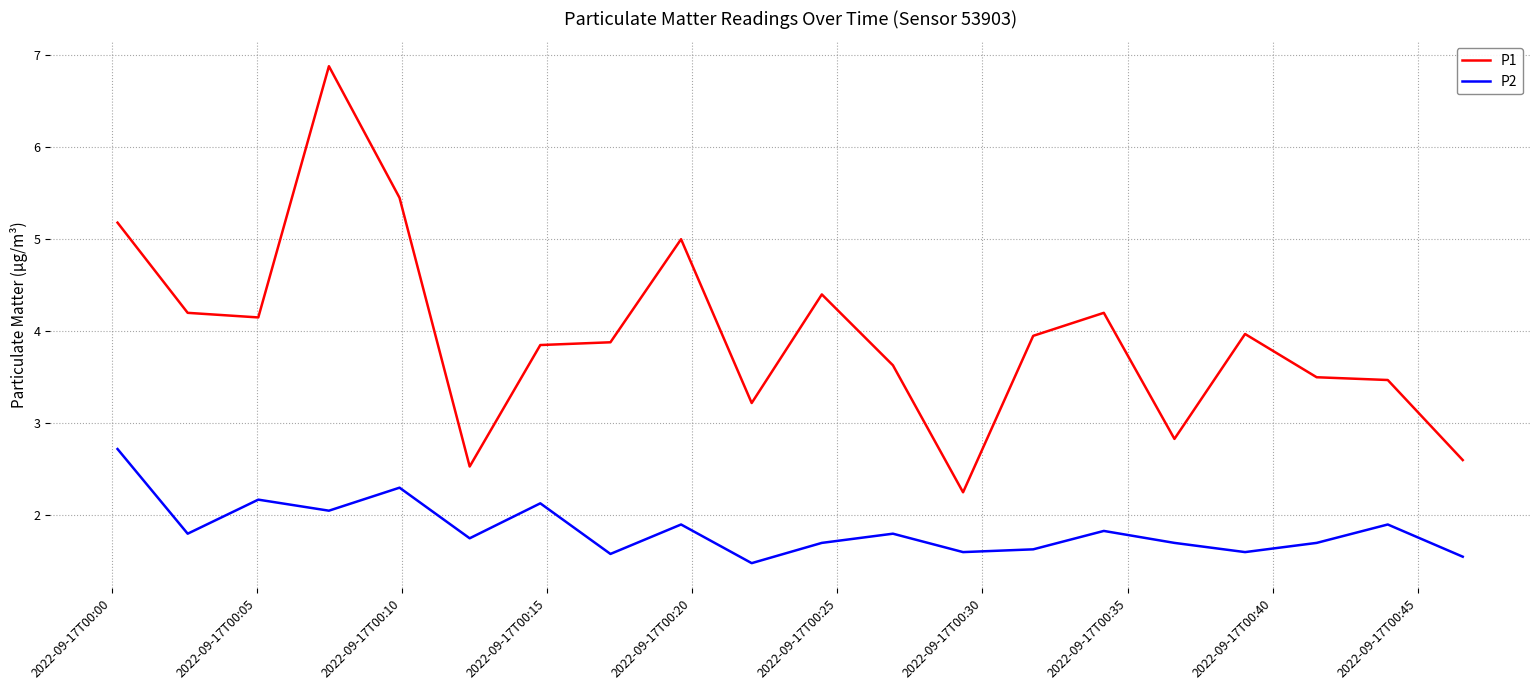

Which series has the largest range (max minus min)?

P1